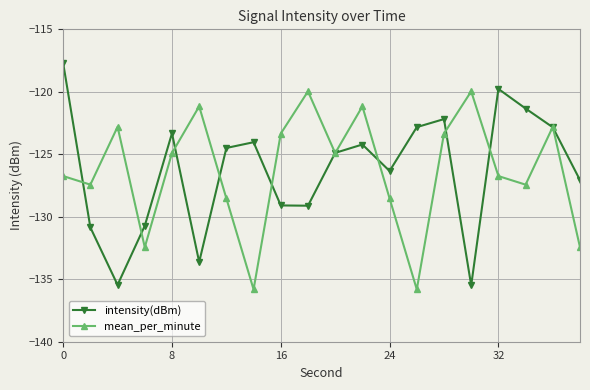

Is this an area chart (filled region under the line)?

No